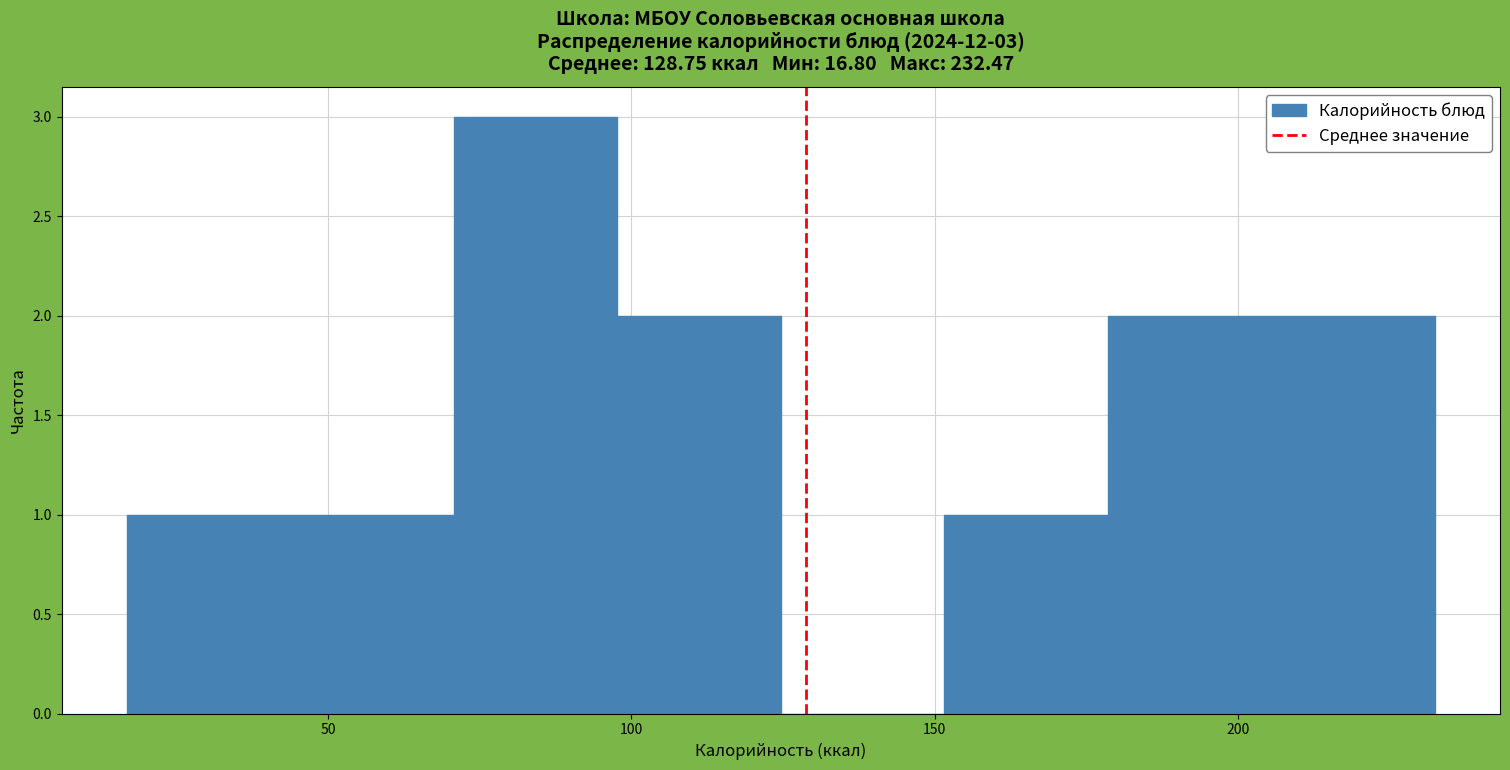

Which range on the x-axis has the tallest bar?

70 to 100